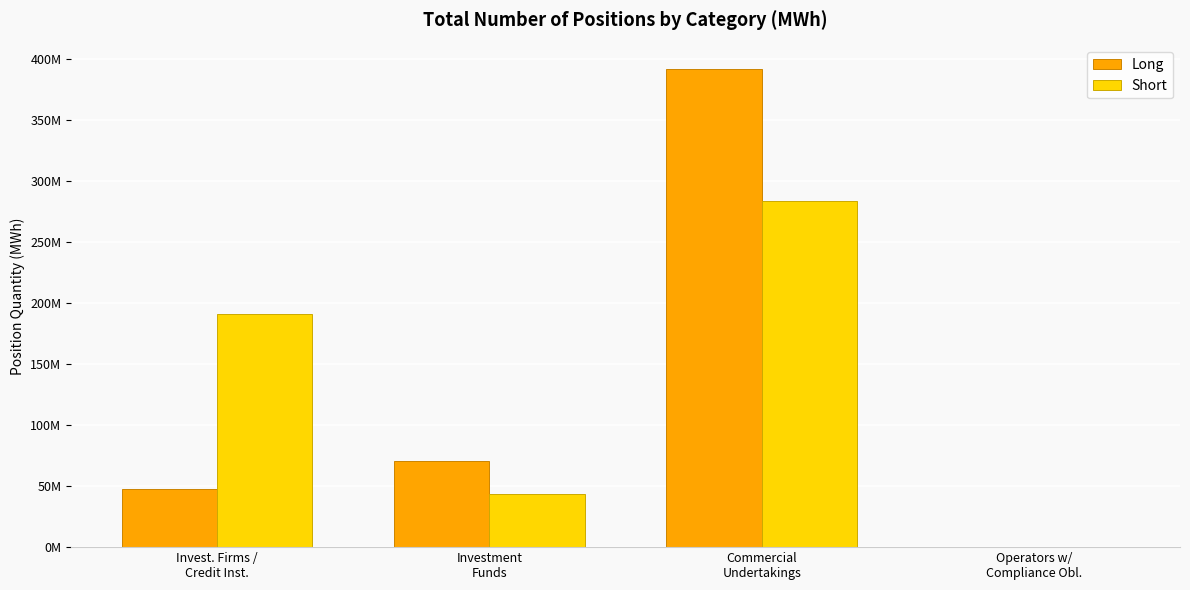

What are all the series names shown in the legend?

Long, Short